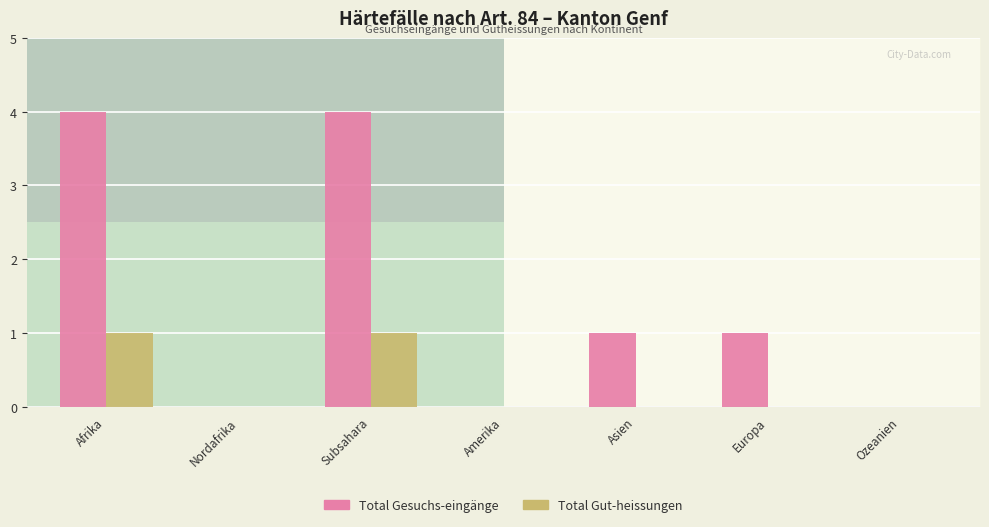

How many data points does each series have?

7